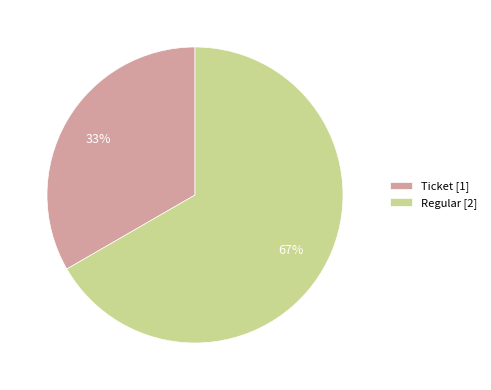

Is there a majority slice in this chart?

Yes